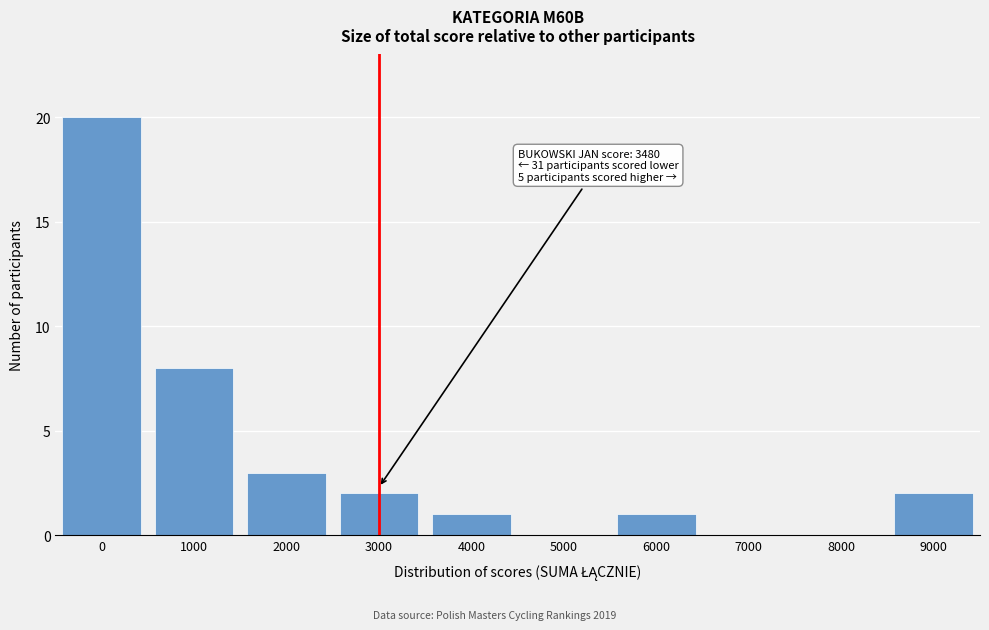

Reading left to right, what are all the values shown in this chart?

0=20	1000=8	2000=3	3000=2	4000=1	5000=0	6000=1	7000=0	8000=0	9000=2